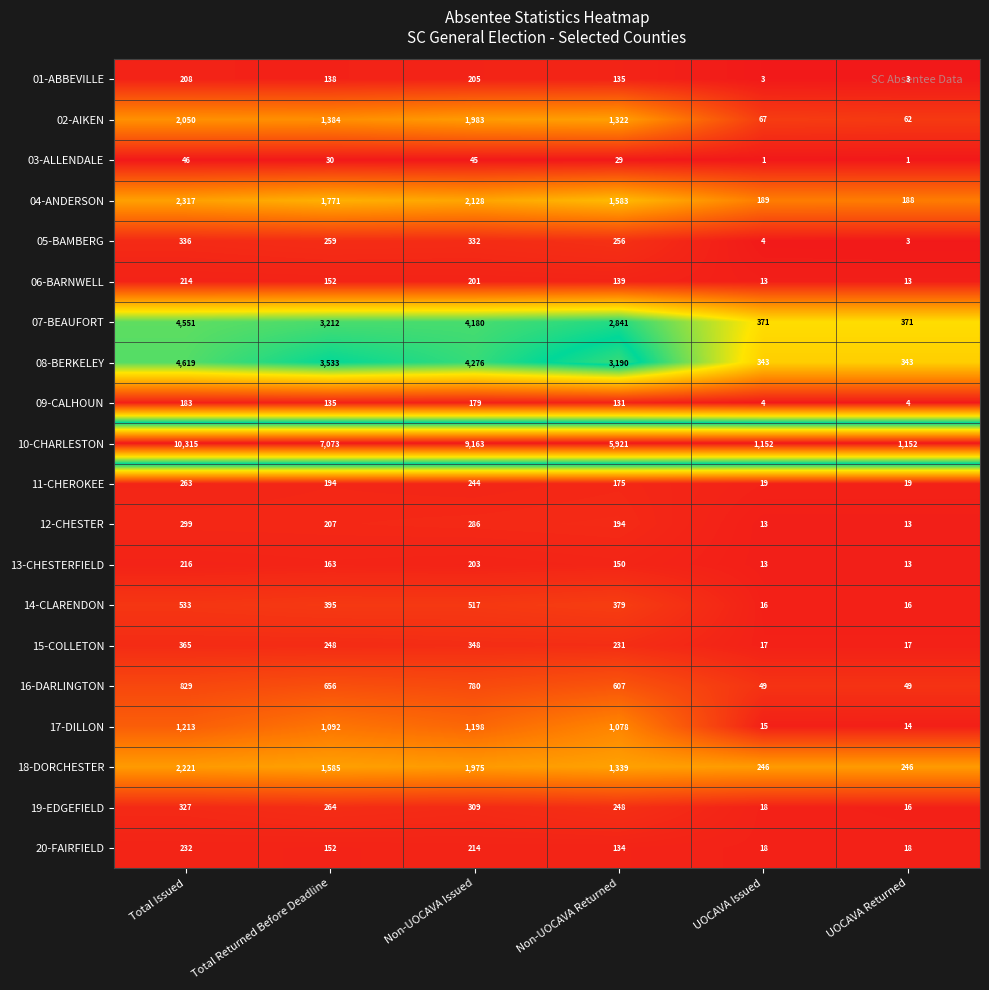

Rank the series by their maximum value, from highest to lowest.

10-CHARLESTON, 08-BERKELEY, 07-BEAUFORT, 04-ANDERSON, 18-DORCHESTER, 02-AIKEN, 17-DILLON, 16-DARLINGTON, 14-CLARENDON, 15-COLLETON, 05-BAMBERG, 19-EDGEFIELD, 12-CHESTER, 11-CHEROKEE, 20-FAIRFIELD, 13-CHESTERFIELD, 06-BARNWELL, 01-ABBEVILLE, 09-CALHOUN, 03-ALLENDALE